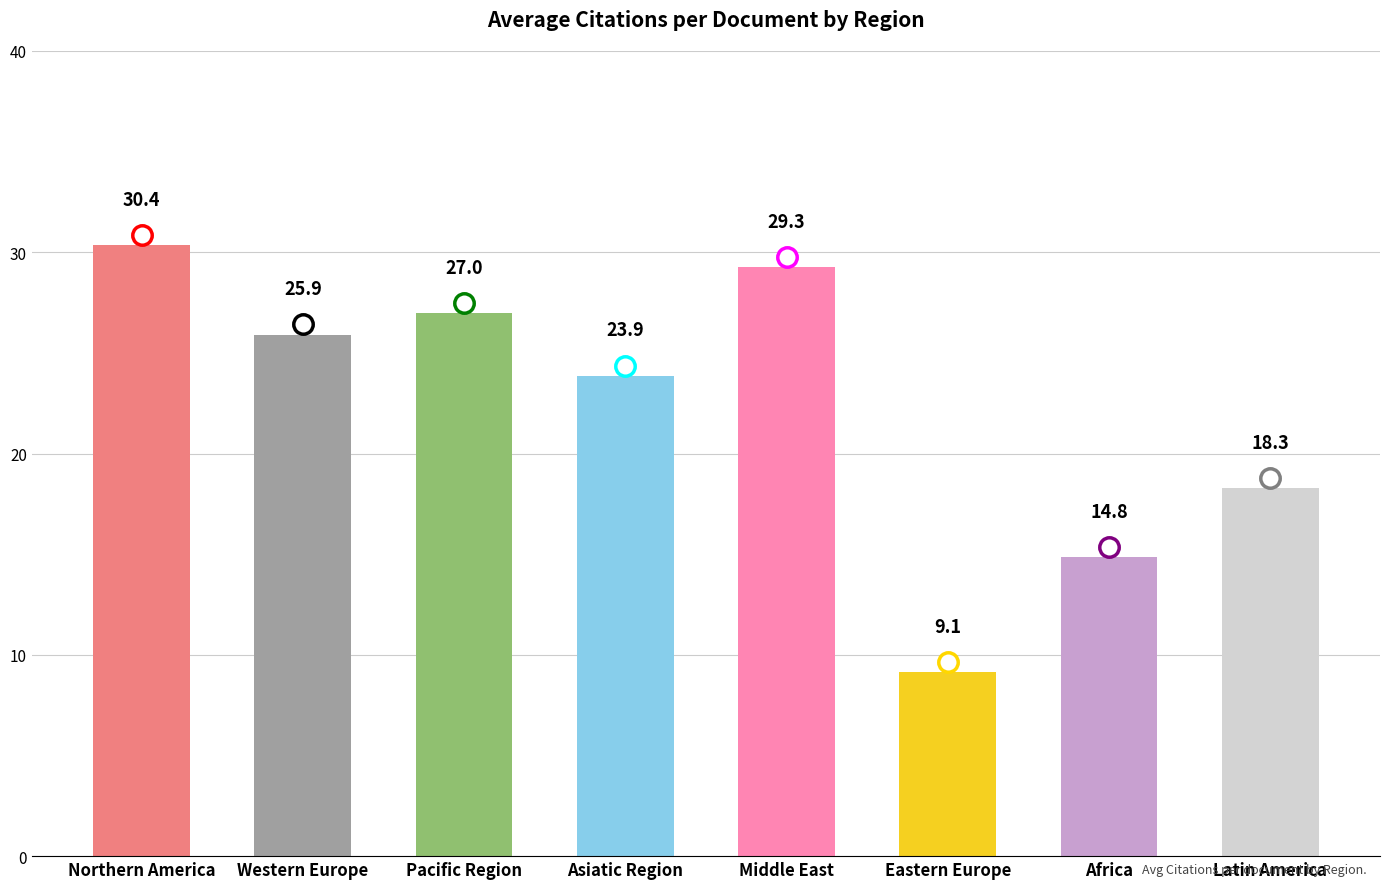

Which label corresponds to the smallest value in the chart?

Eastern Europe